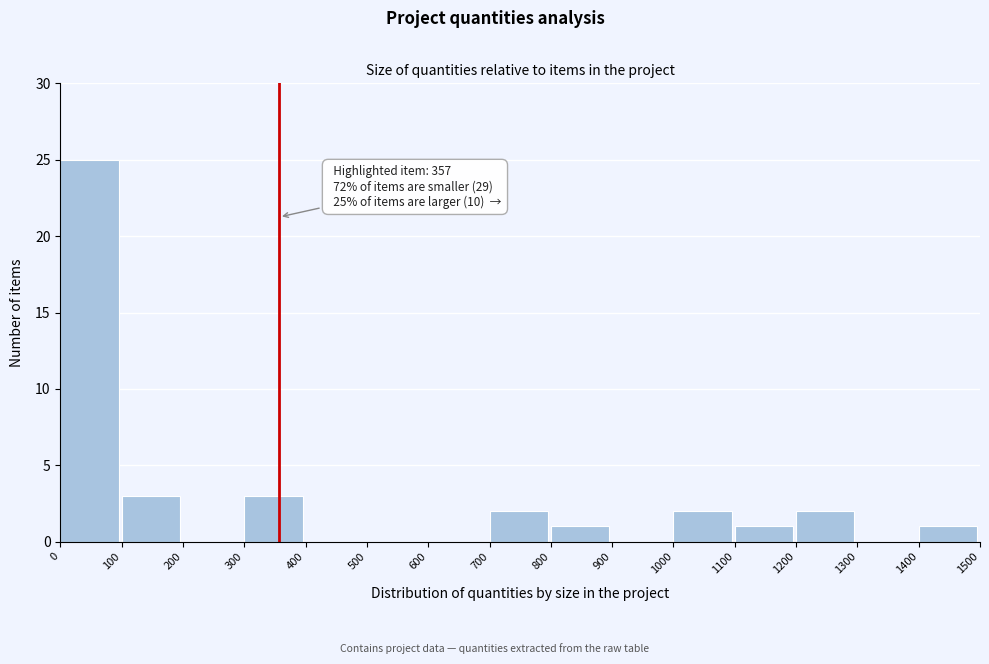

Over which range of the x-axis is the bar tallest?

0 to 100